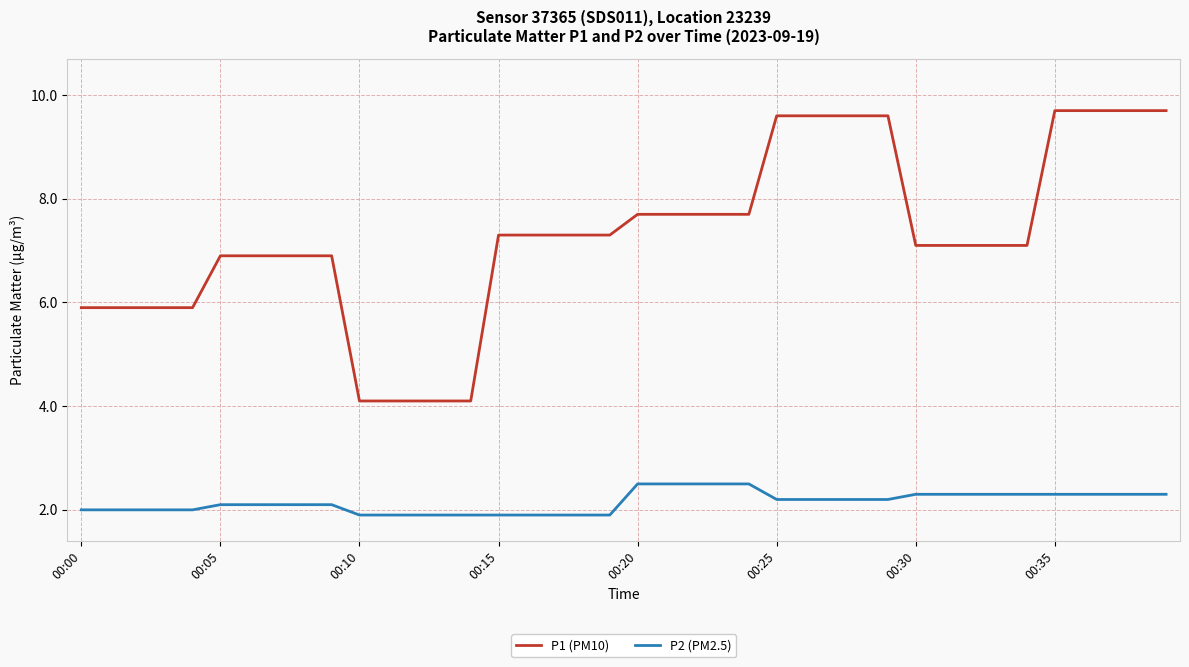

Which series has the widest spread of values?

P1 (PM10)